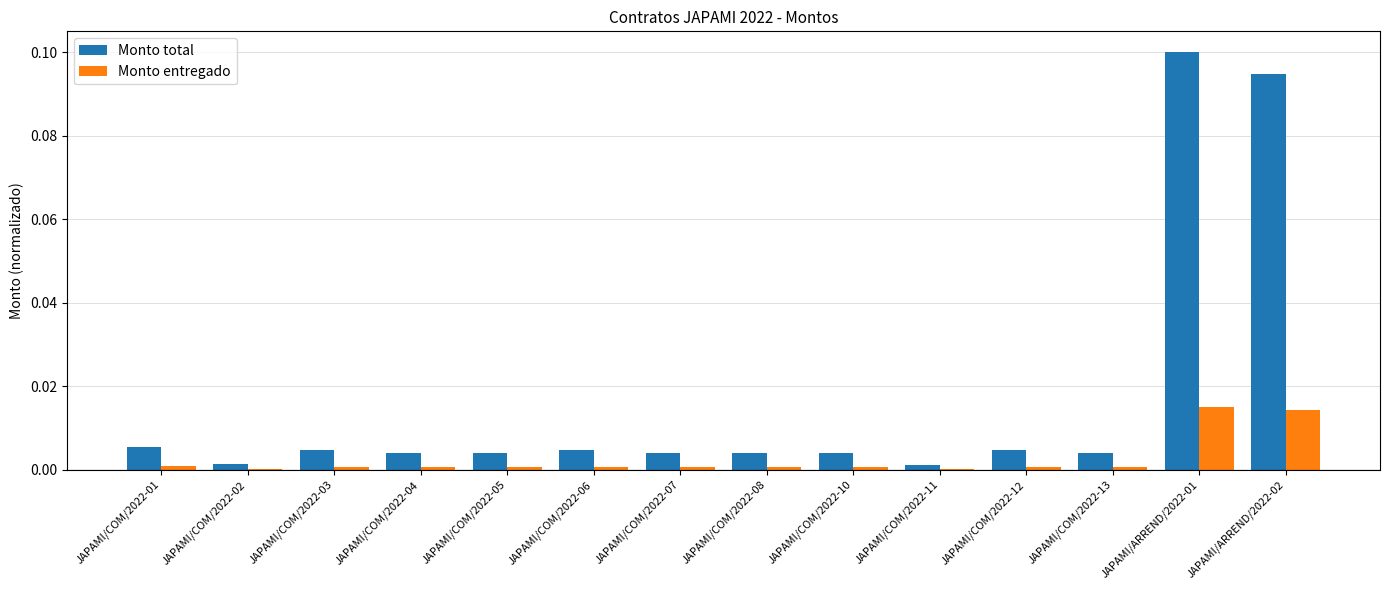

Which category has the highest value across all series?

JAPAMI/ARREND/2022-01